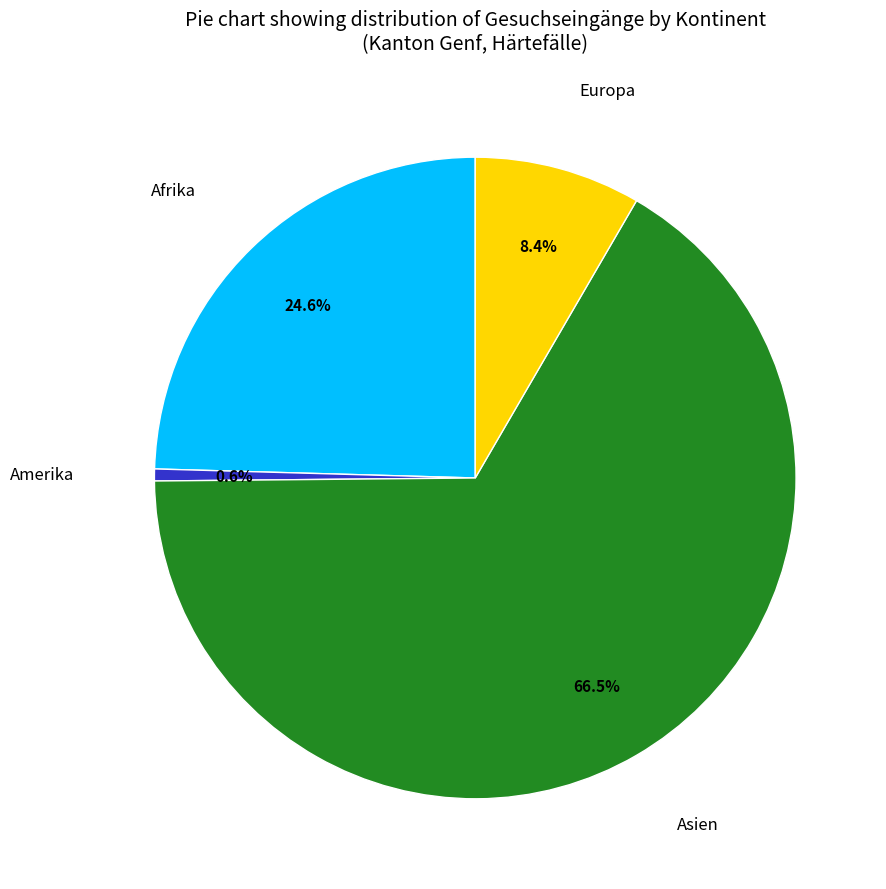

Is there a majority slice in this chart?

Yes